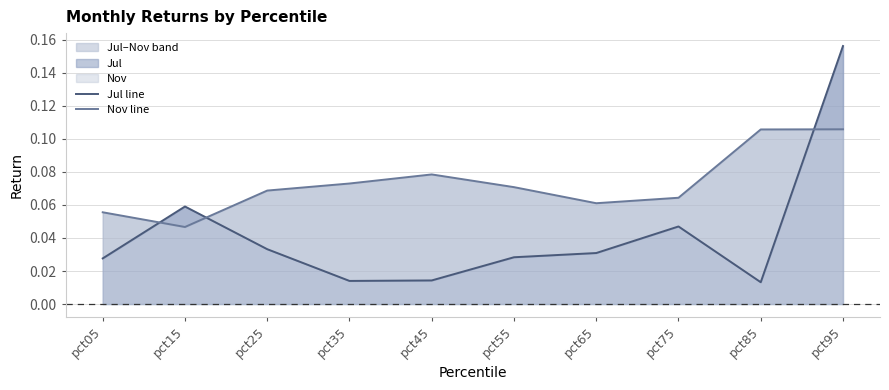

Where is Jul line nearest to the value 0?

pct85